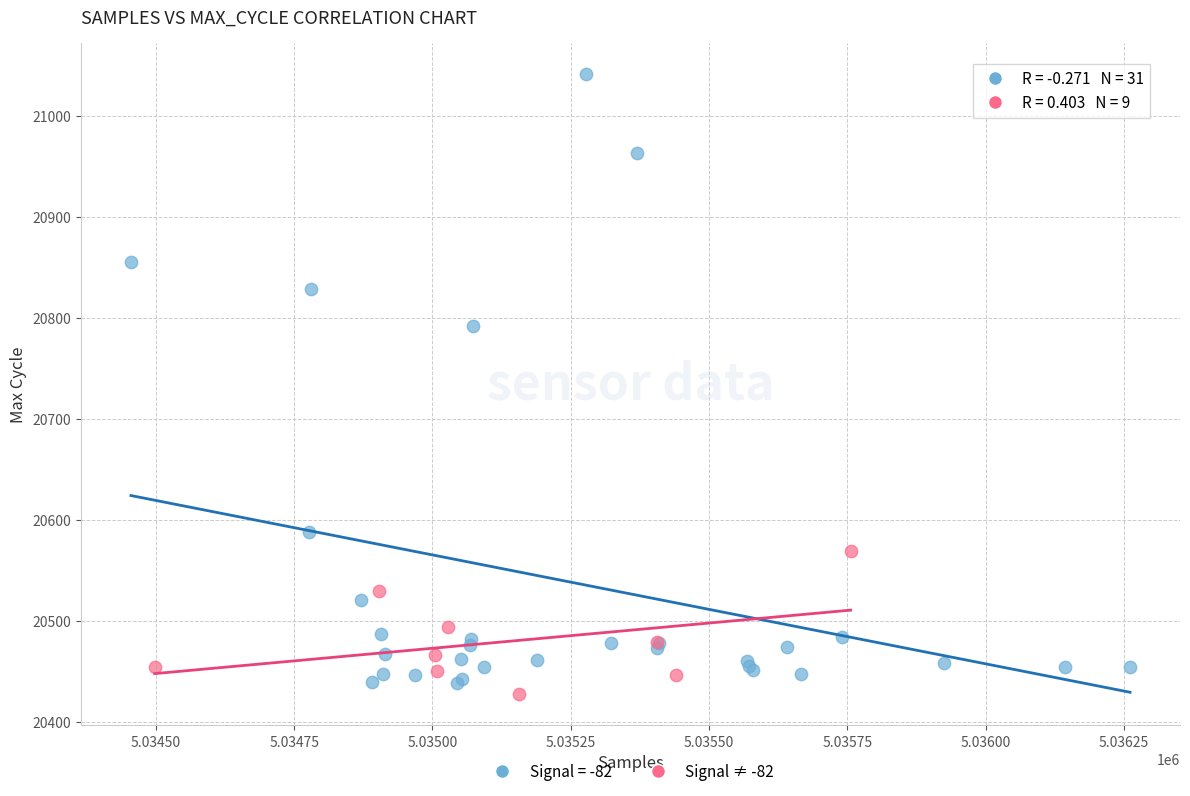

Which series has the widest spread of Y values?

Signal = -82